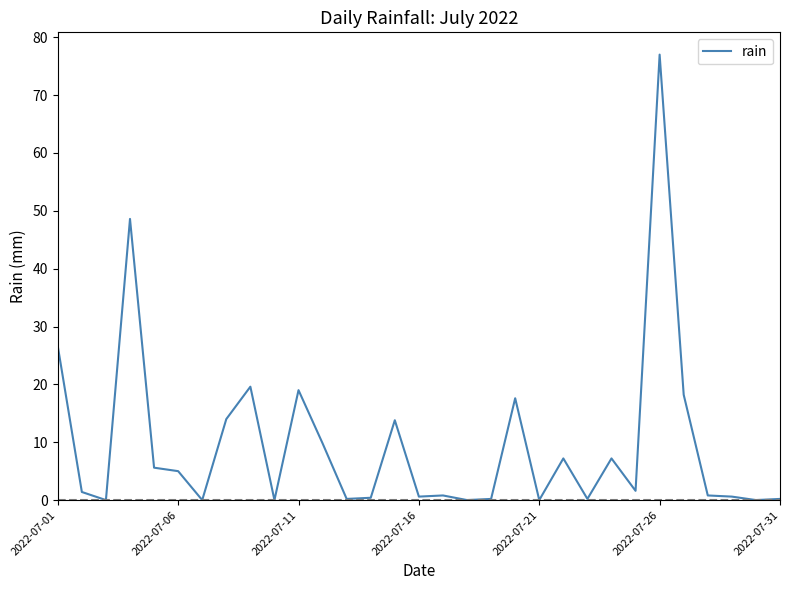

Does the chart display data point markers on the line(s)?

No